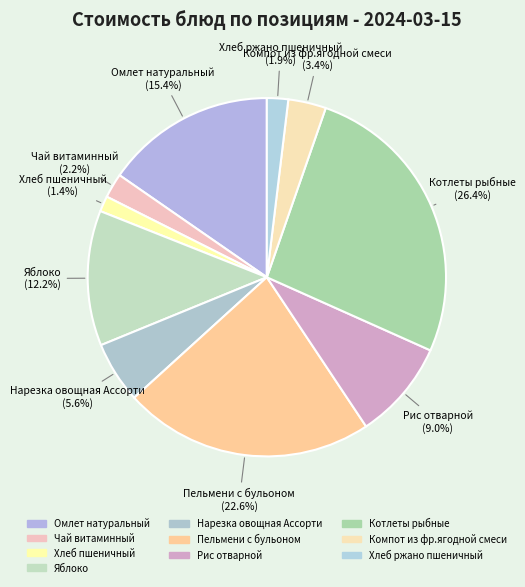

What is the largest slice in the pie chart?

Котлеты рыбные